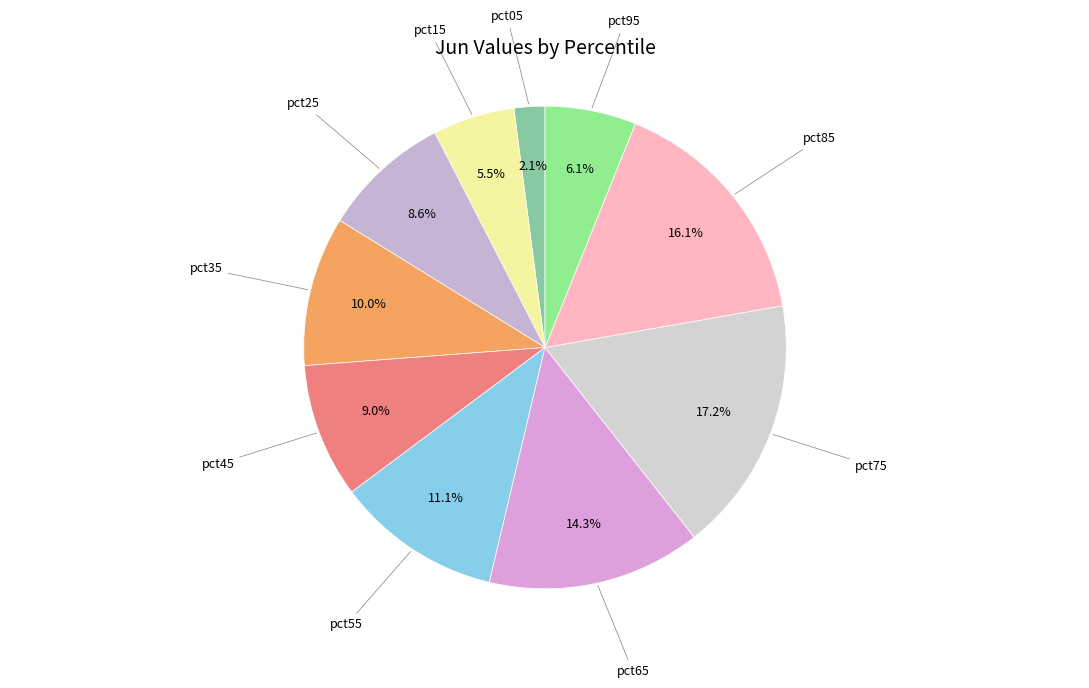

Count the number of slices in the pie.

10